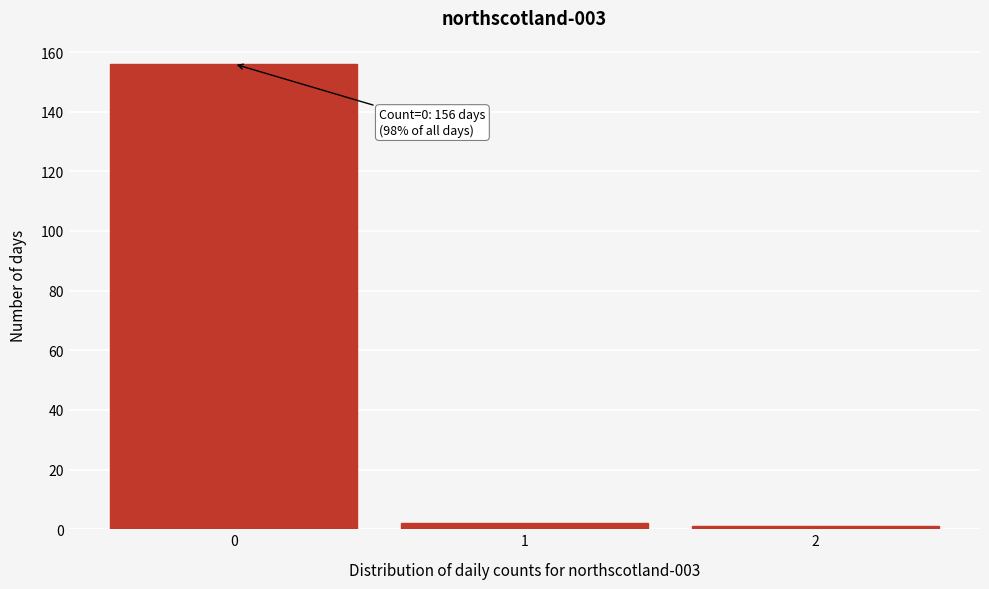

Which range on the x-axis has the tallest bar?

-0.5 to 0.5